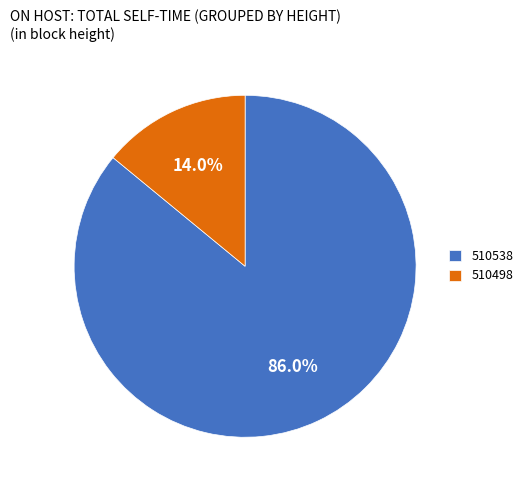

What percentage do 510498 and 510538 together represent?

100.0%